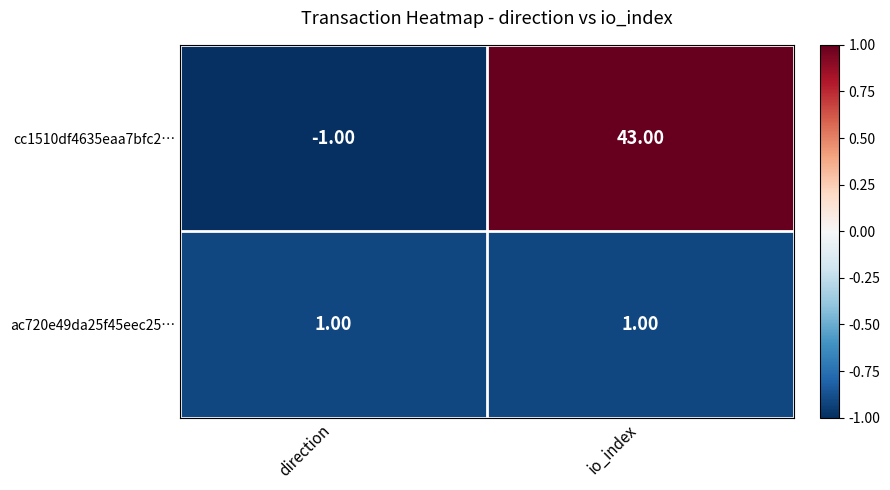

Which series has the widest spread of values?

cc1510df4635eaa7bfc2…